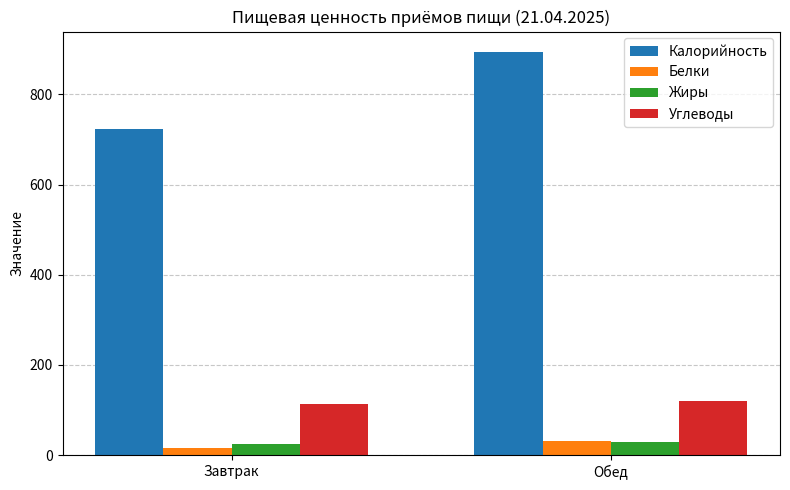

What is the average value of the Жиры series?

26.6